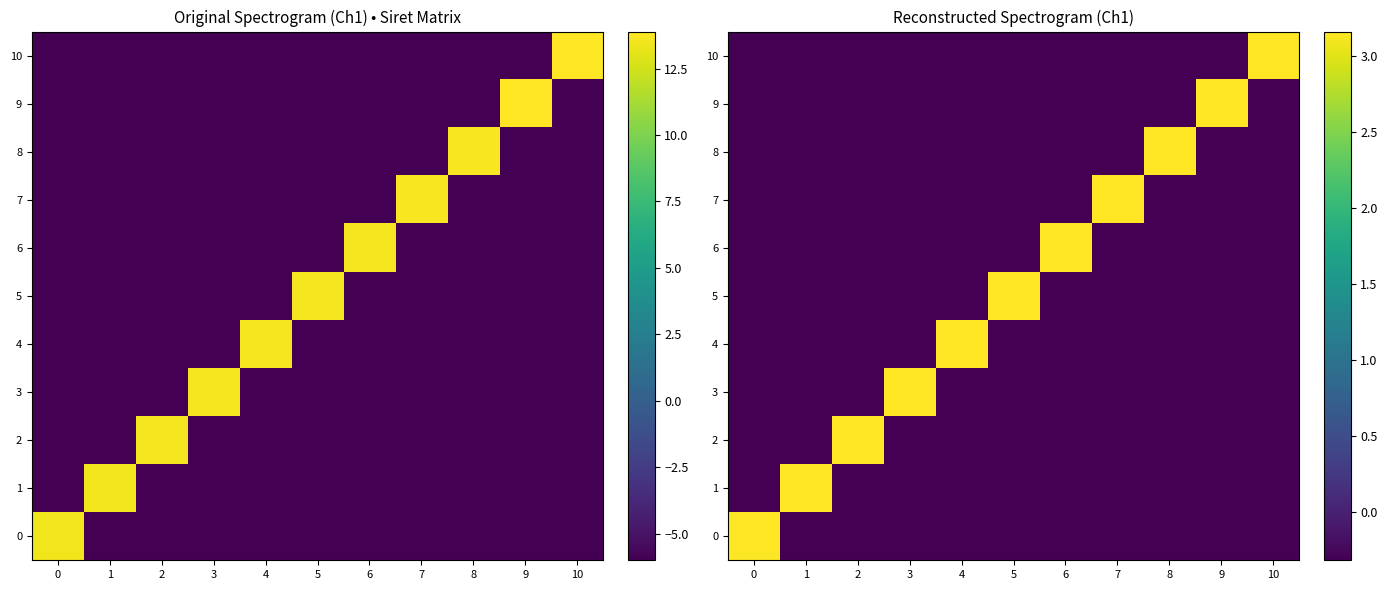

The 6 series shows -0.3 at 5. True or false?

True